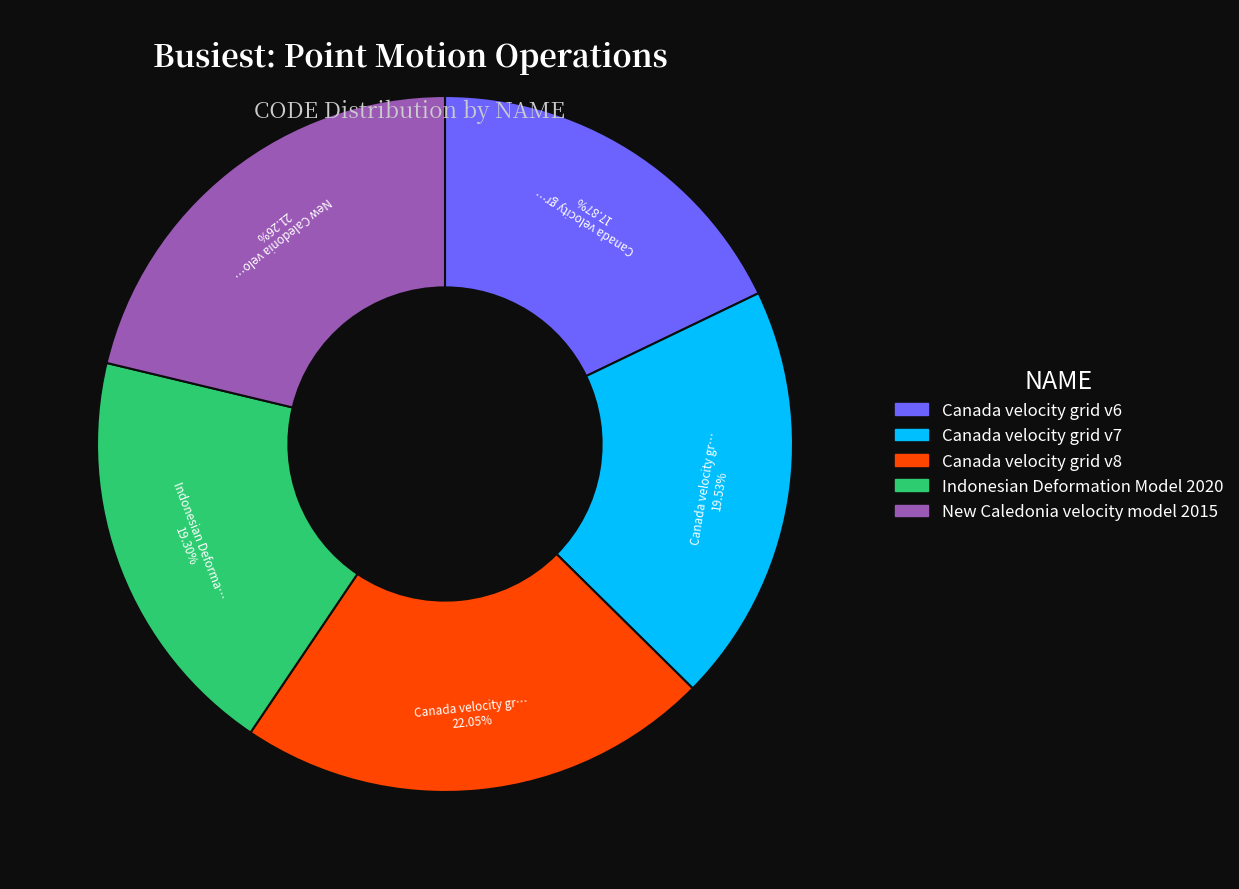

What percentage do Canada velocity grid v7 and Indonesian Deformation Model 2020 together represent?

38.8%